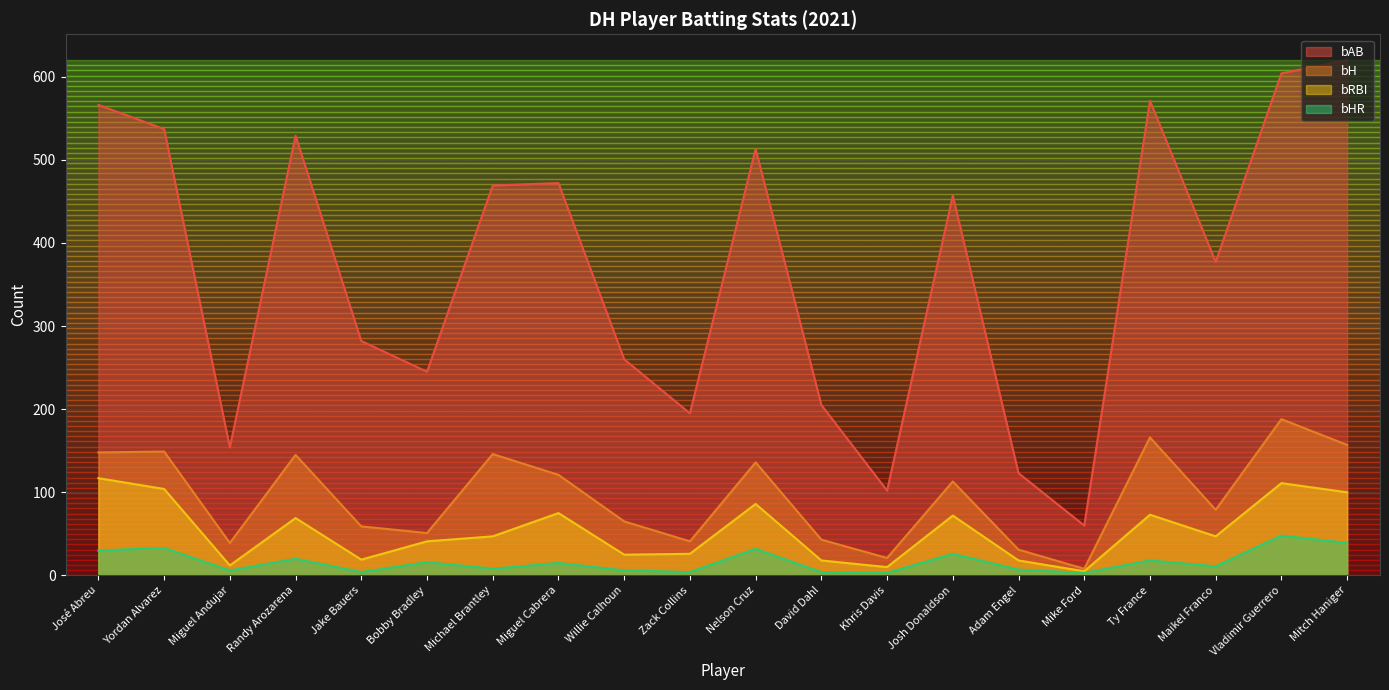

True or false: bH and bAB cross at least once.

False